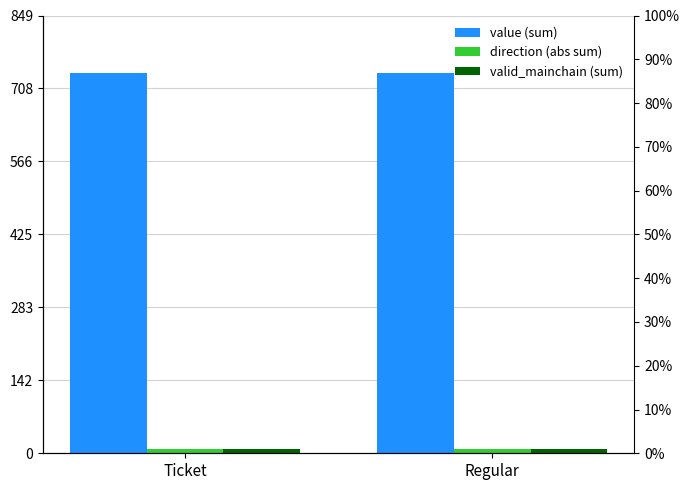

What is the minimum value for valid_mainchain (sum)?

8.0